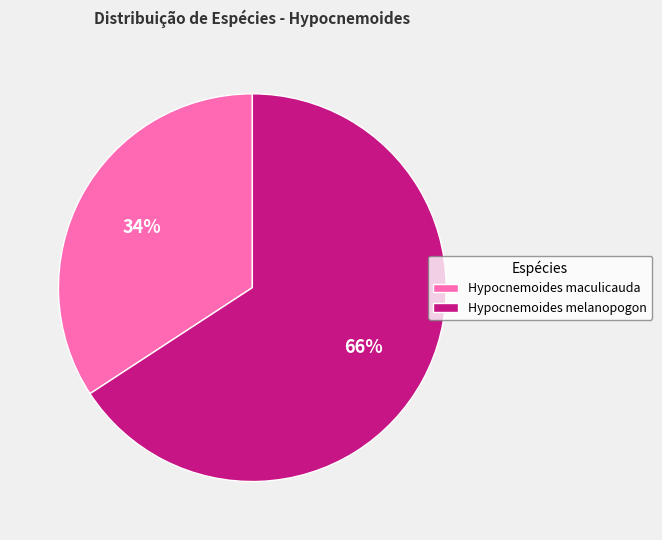

Is there a majority slice in this chart?

Yes